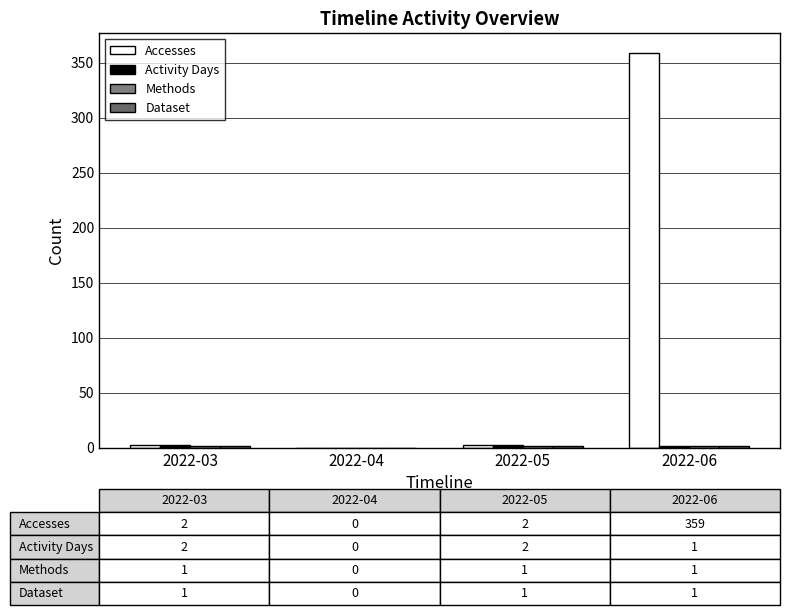

How many groups of bars are there?

4